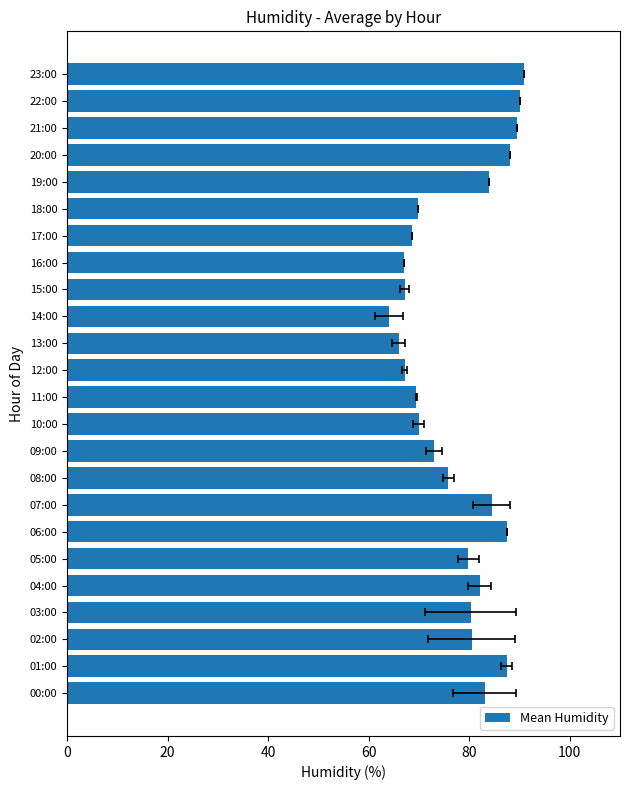

Where is the data nearest to the value 77?

08:00